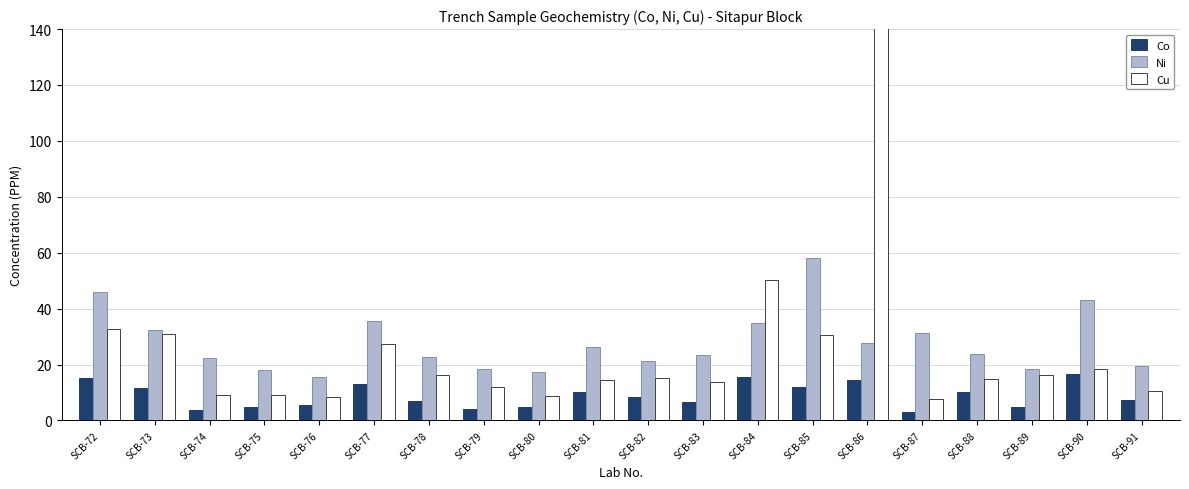

Read the Co value at SCB-76.

5.4